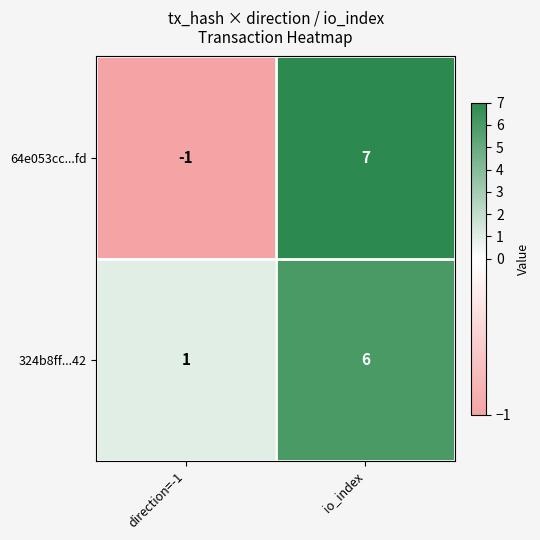

What is the average value of the 324b8ff...42 series?

4